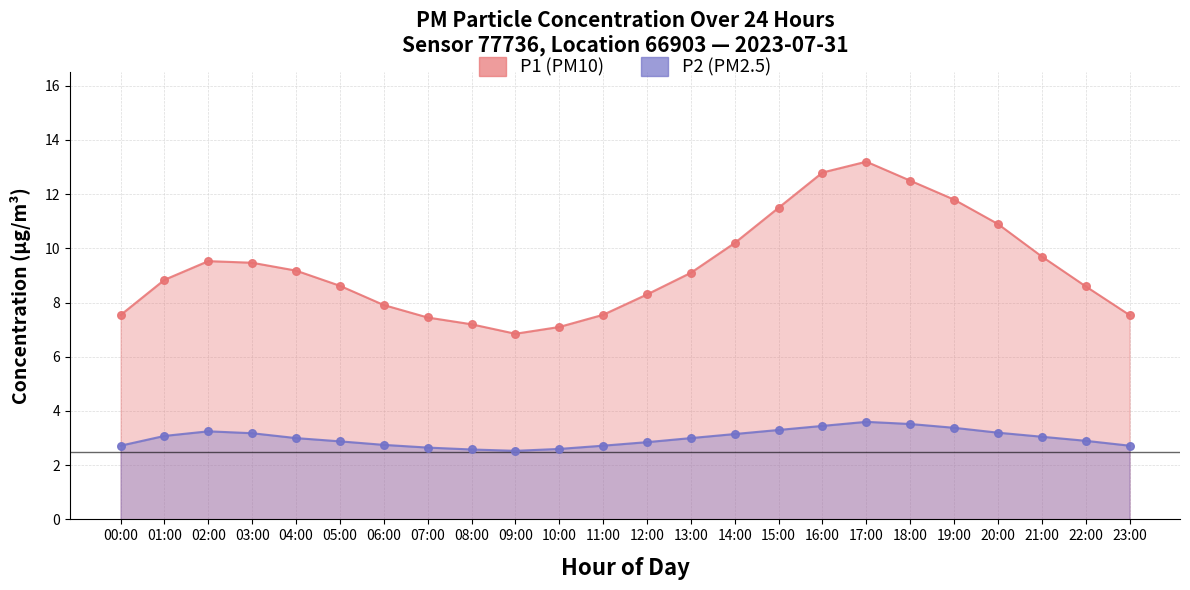

At how many categories does at least one series exceed 7?

23